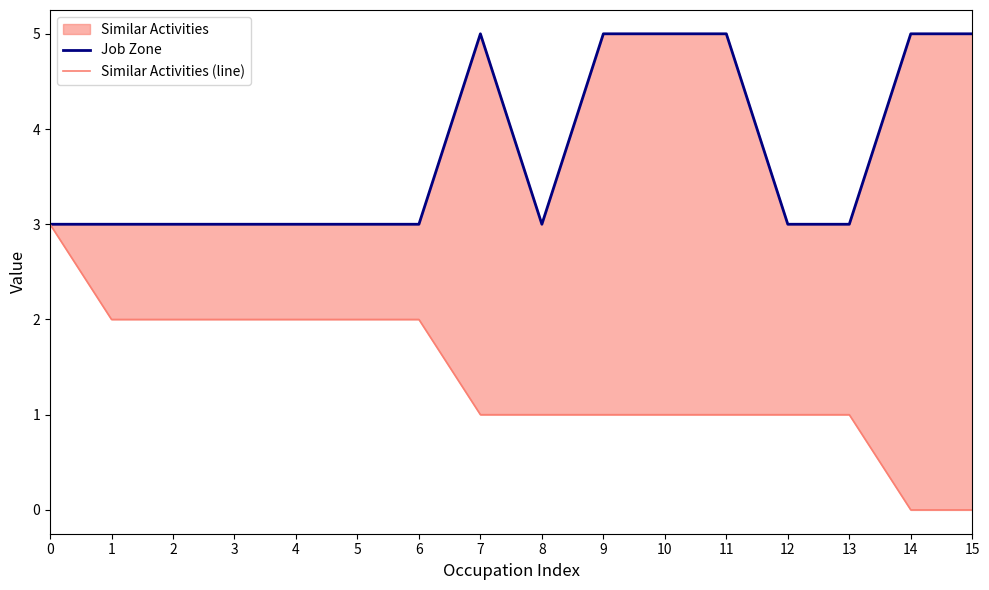

True or false: Job Zone and Similar Activities (line) cross at least once.

False